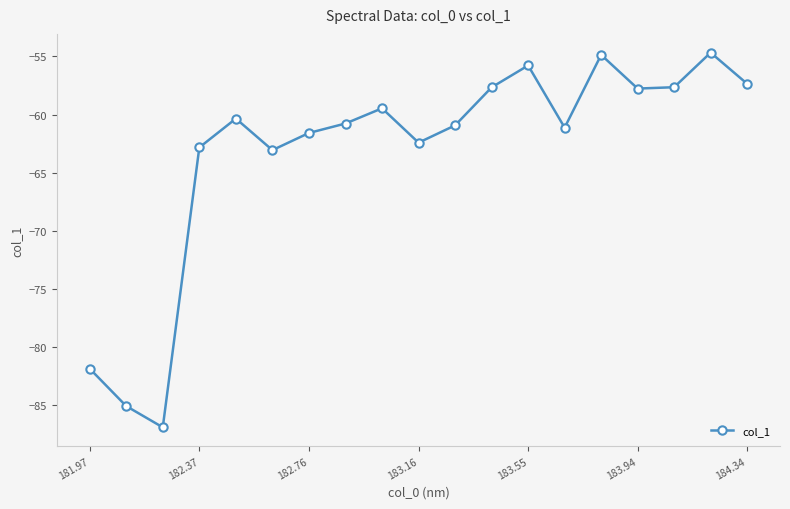

How many points are higher than both their immediate neighbors (excluding endpoints)?

5